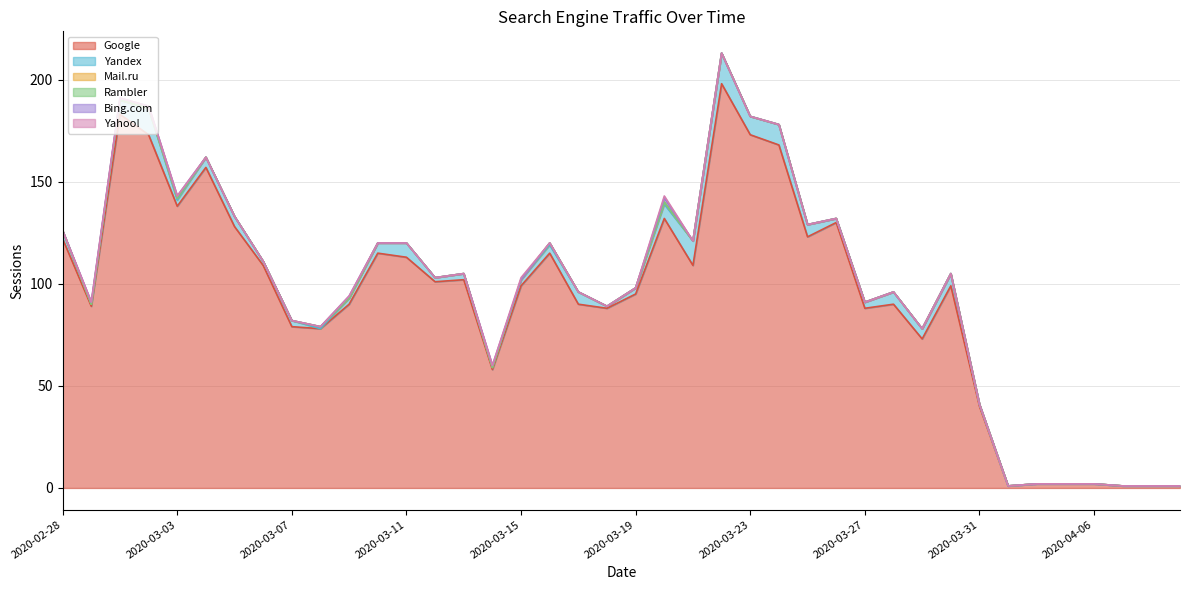

What is the spread (max minus min) of values at 2020-03-20?

132